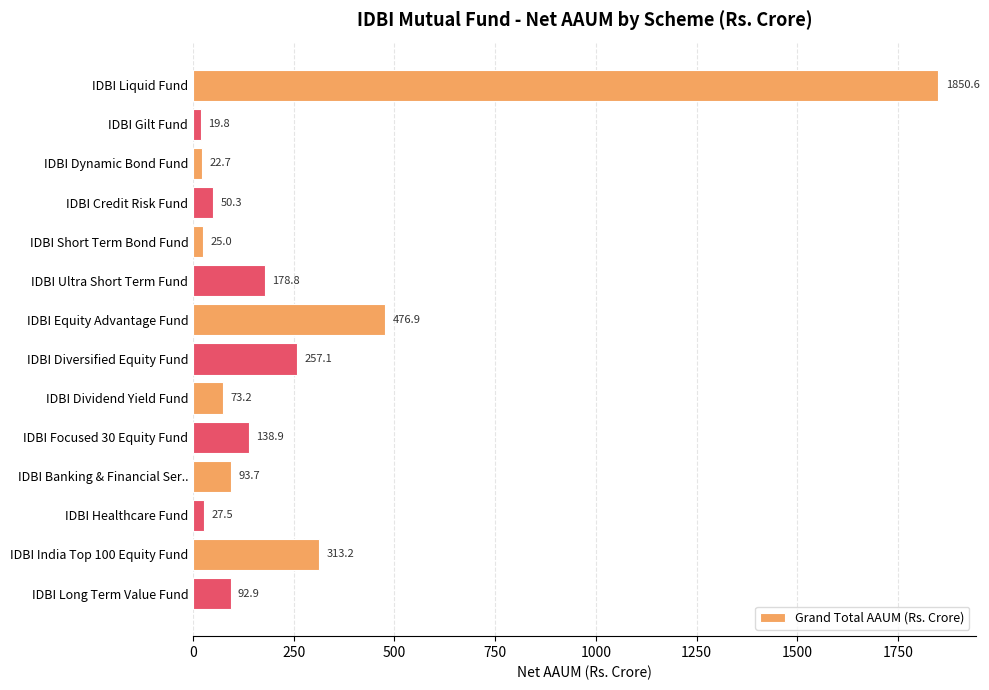

What is the greatest value displayed?

1850.6